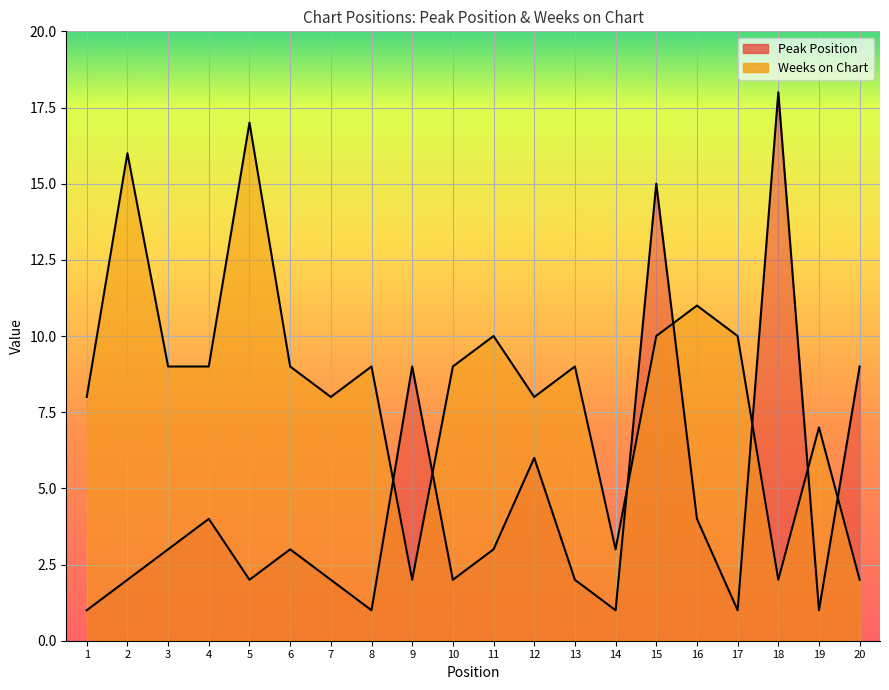

True or false: Peak Position and Weeks on Chart intersect in this chart.

True